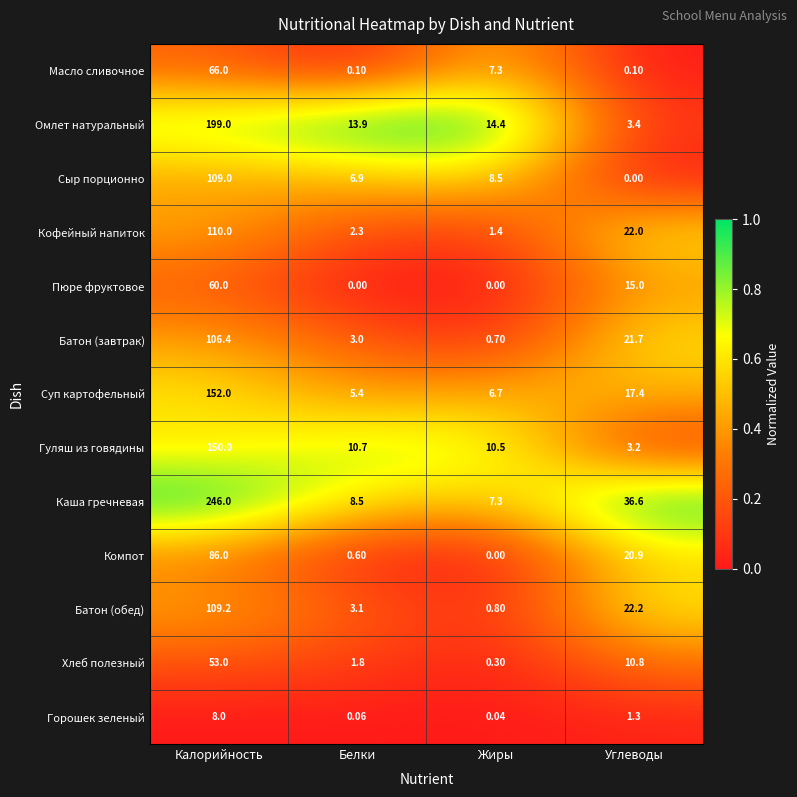

Is the value of Суп картофельный at Калорийность greater than the value of Батон (обед) at Углеводы?

Yes